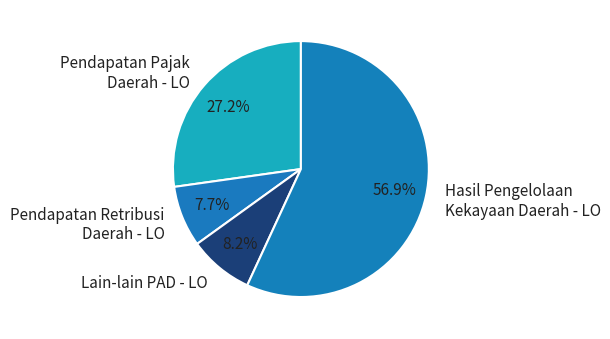

What portion of the pie excludes Pendapatan Retribusi Daerah - LO?

92.3%